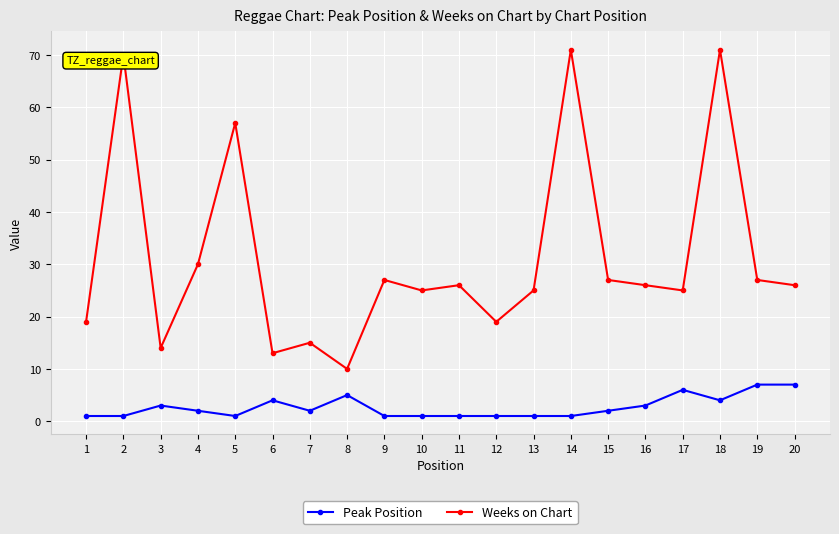

Where is Weeks on Chart nearest to the value 40?

4